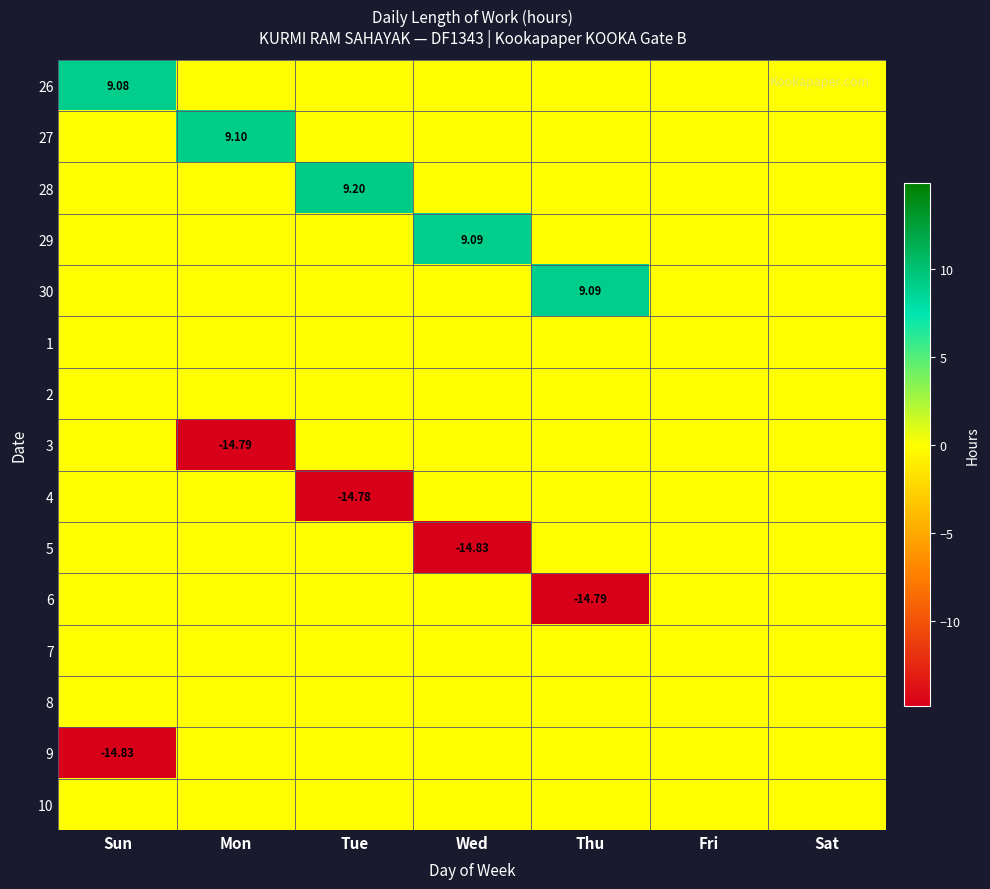

What is the total value across all series at Sun?

-5.8